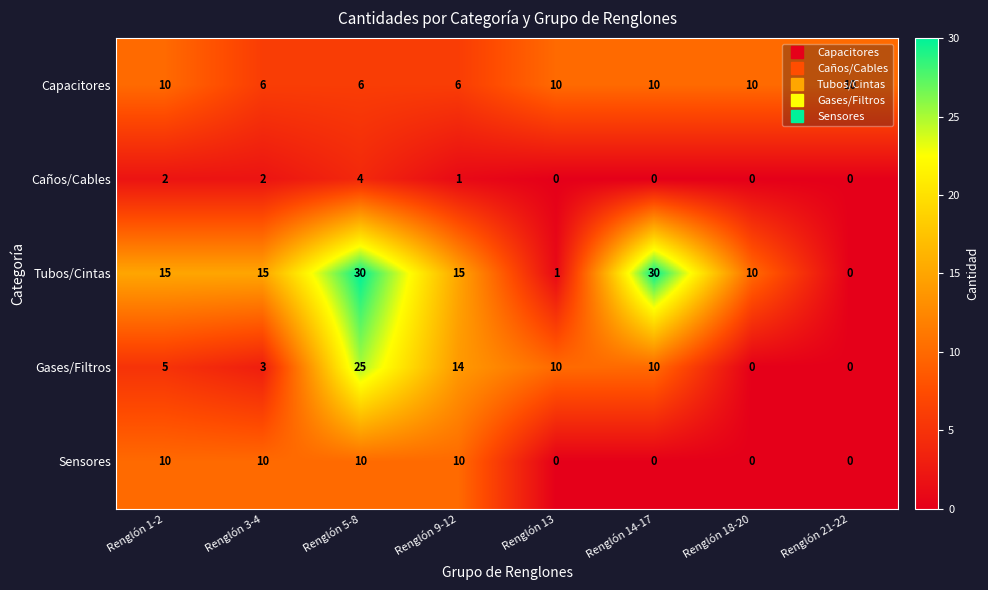

What is the maximum value for Gases/Filtros?

25